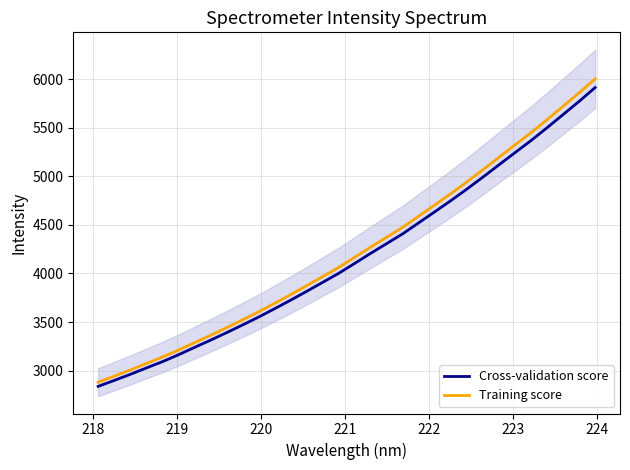

What is the maximum value for Cross-validation score?

5914.8